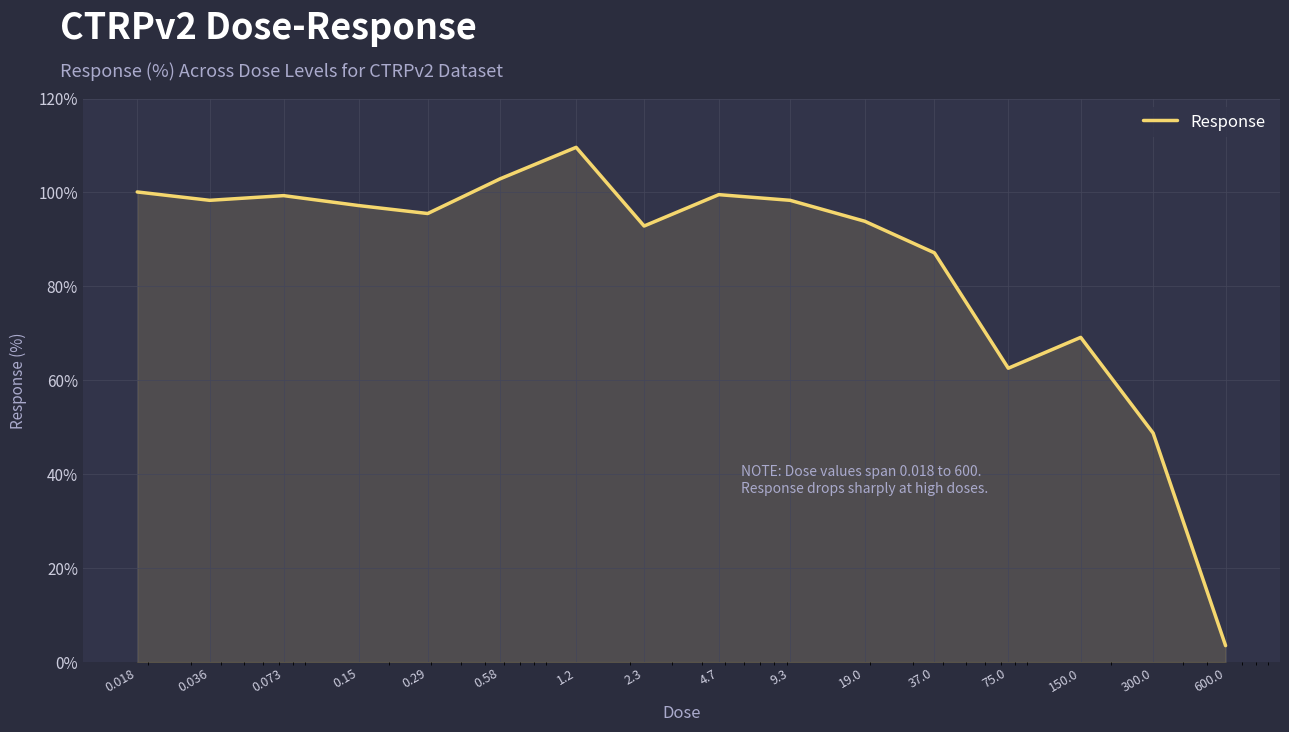

How many lines are shown in the chart?

1